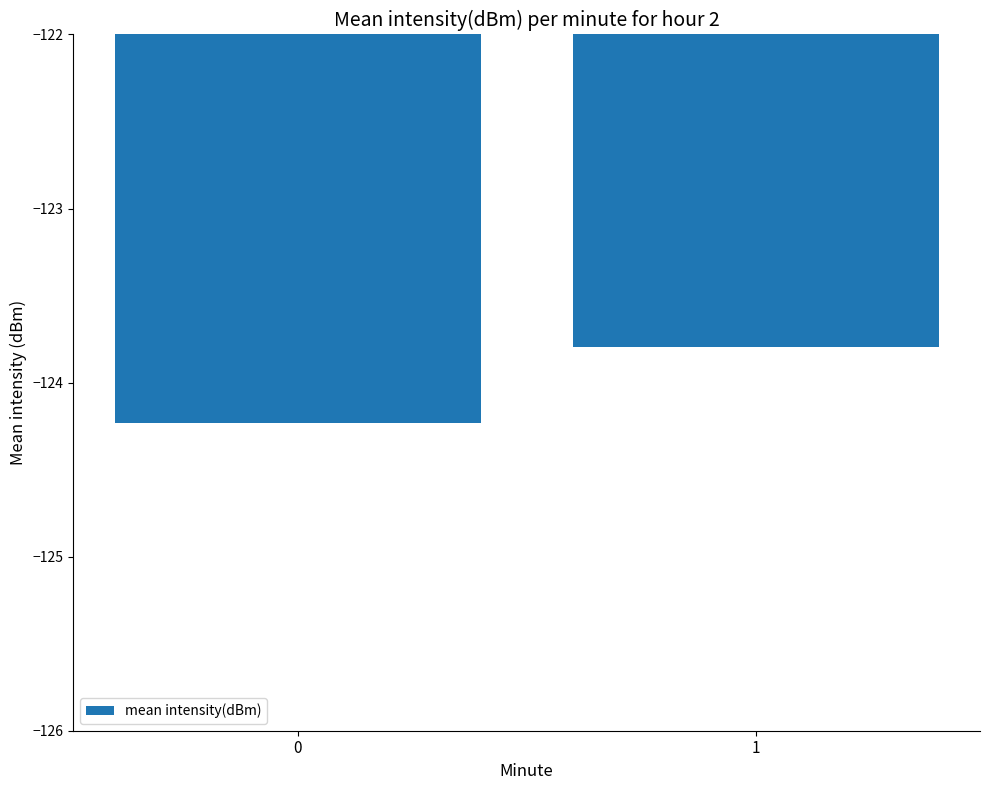

What is the sum of the values at 0 and 1?

-248.0